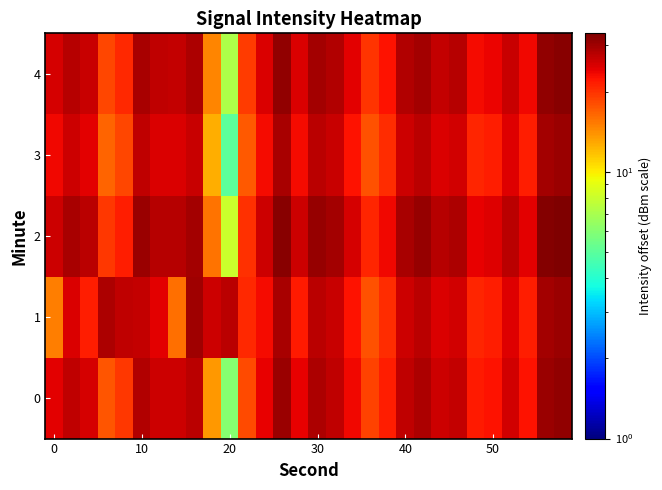

At how many categories does at least one series exceed 20?

30